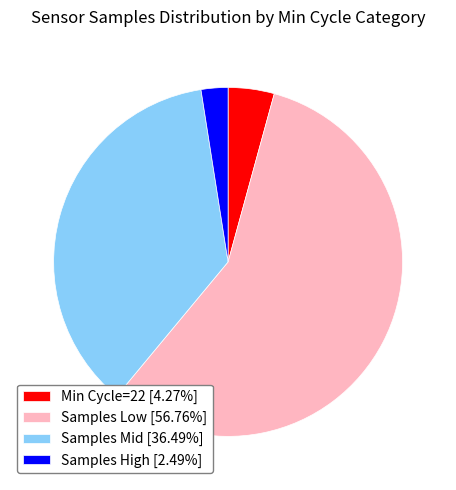

Is there any slice that represents more than half of the pie?

Yes